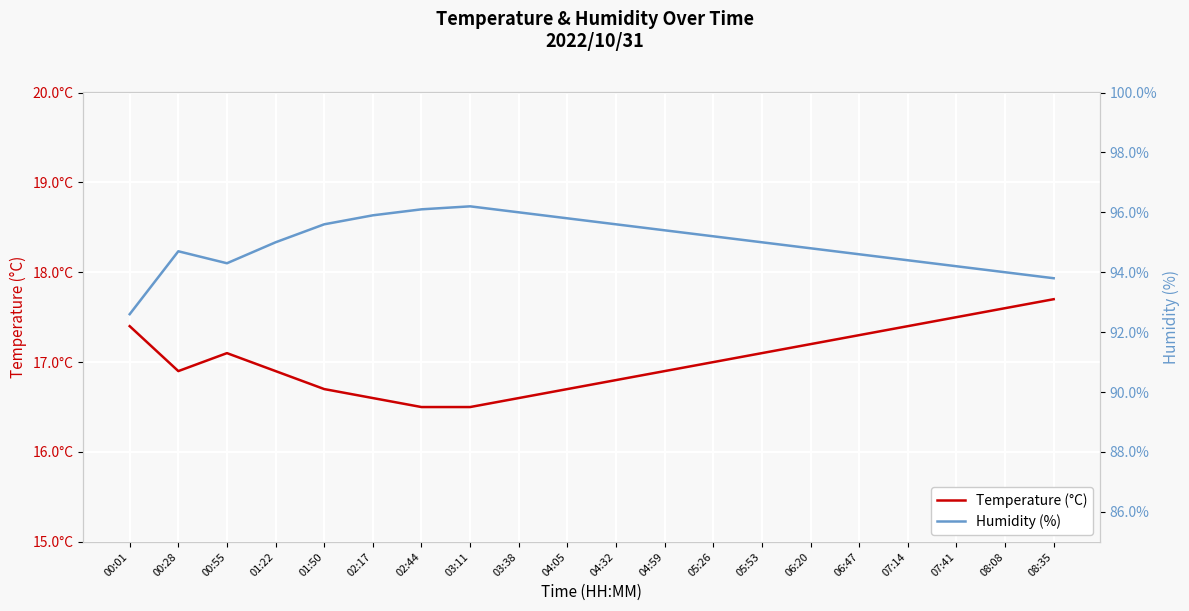

True or false: Humidity (%) and Temperature (°C) intersect in this chart.

False